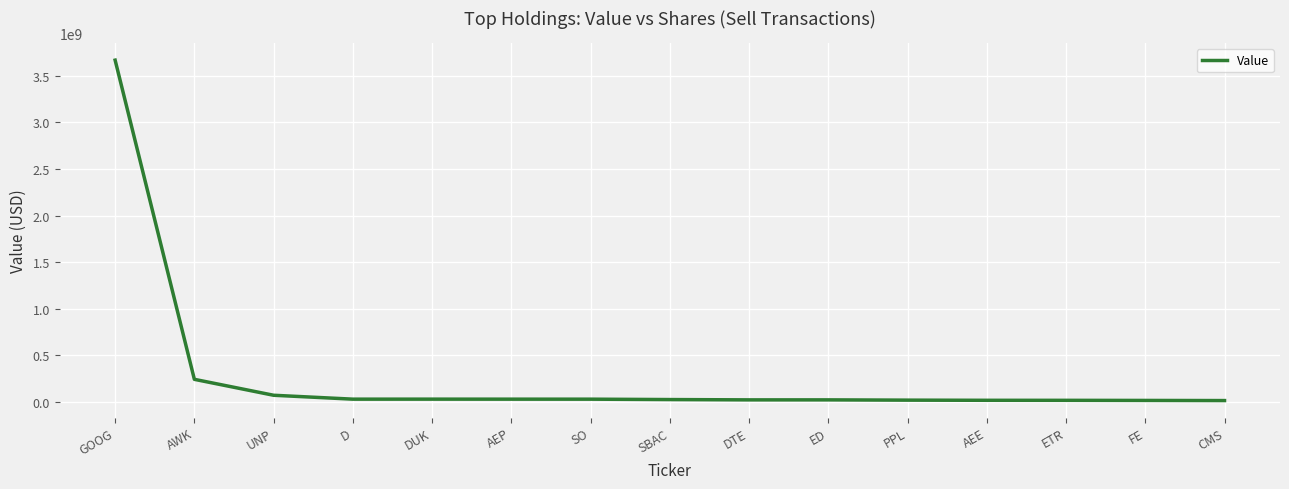

Where is the data nearest to the value 1841140000?

AWK